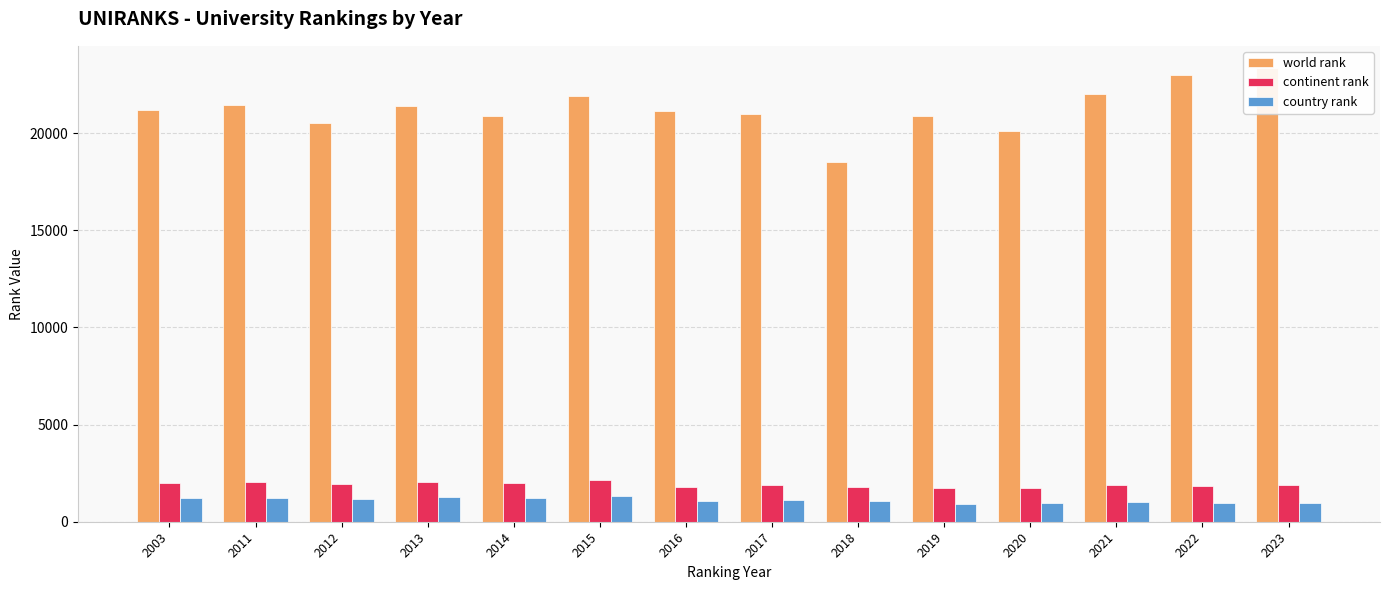

Count the number of data series in this chart.

3